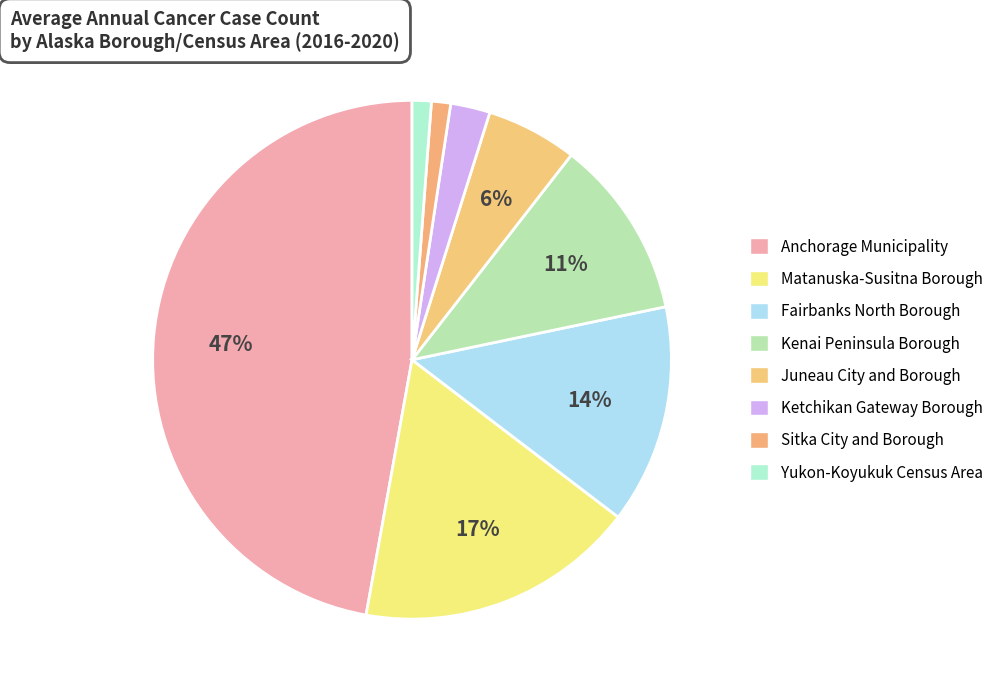

To the nearest percent, what is the difference between the largest and smallest slice percentages?

46%